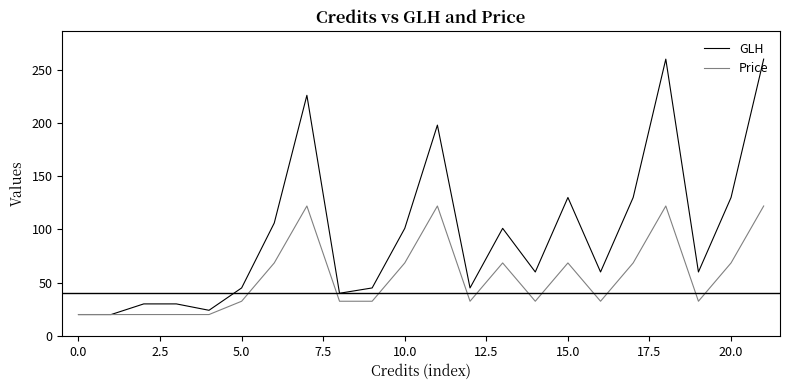

Rank the series by their average value, from lowest to highest.

Price, GLH